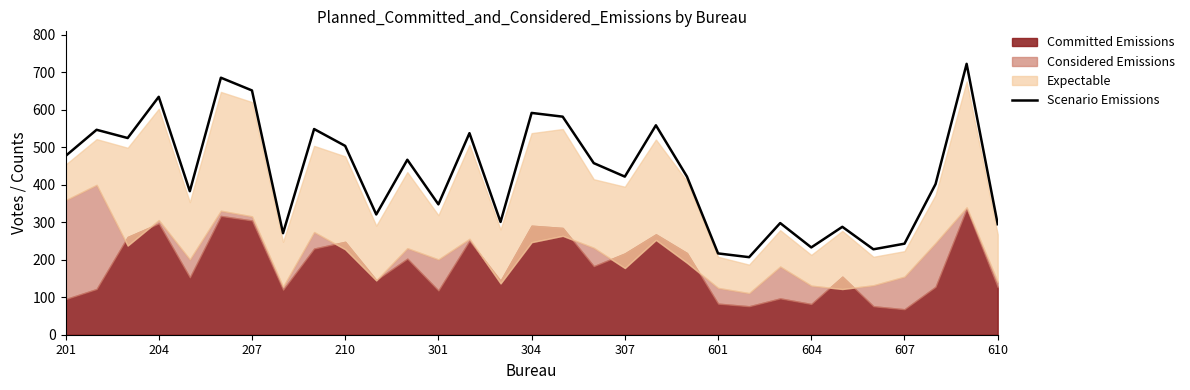

How many interior local peaks (higher than both neighbors) does the data have?

11